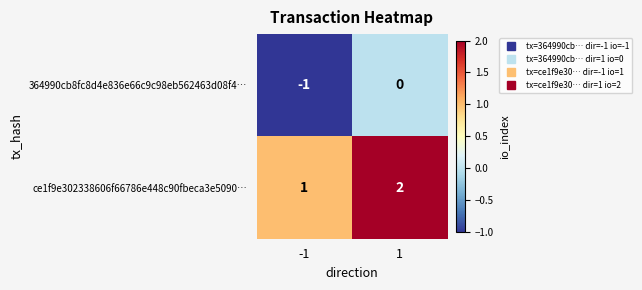

Rank the series by their maximum value, from highest to lowest.

ce1f9e302338606f66786e448c90fbeca3e5090…, 364990cb8fc8d4e836e66c9c98eb562463d08f4…